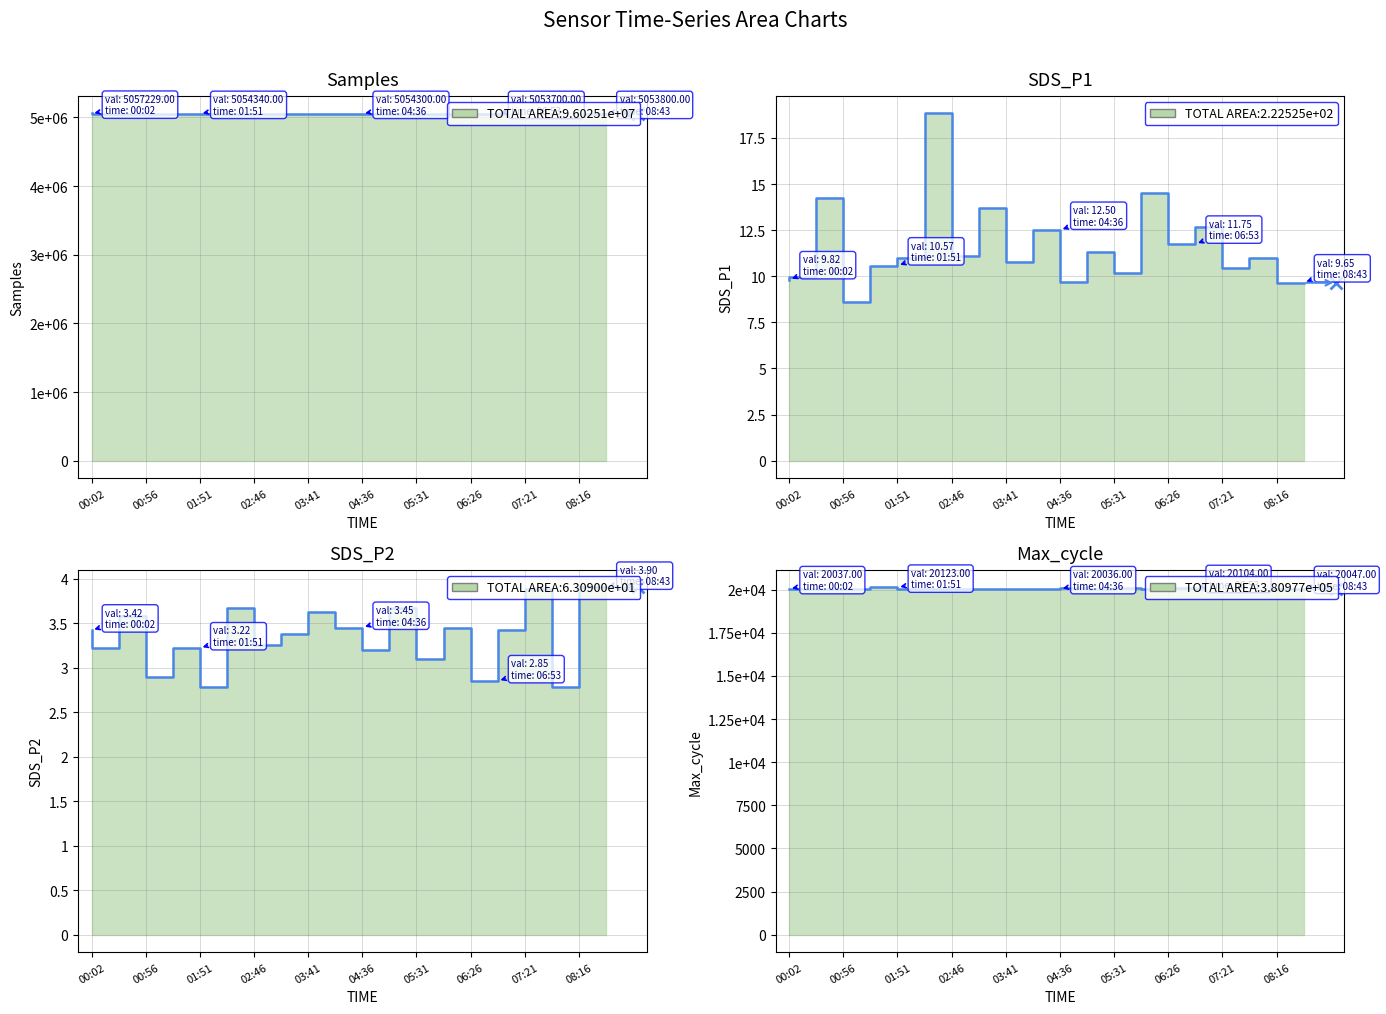

What is the difference between the Samples values at 06:26 and 08:16?

500.0